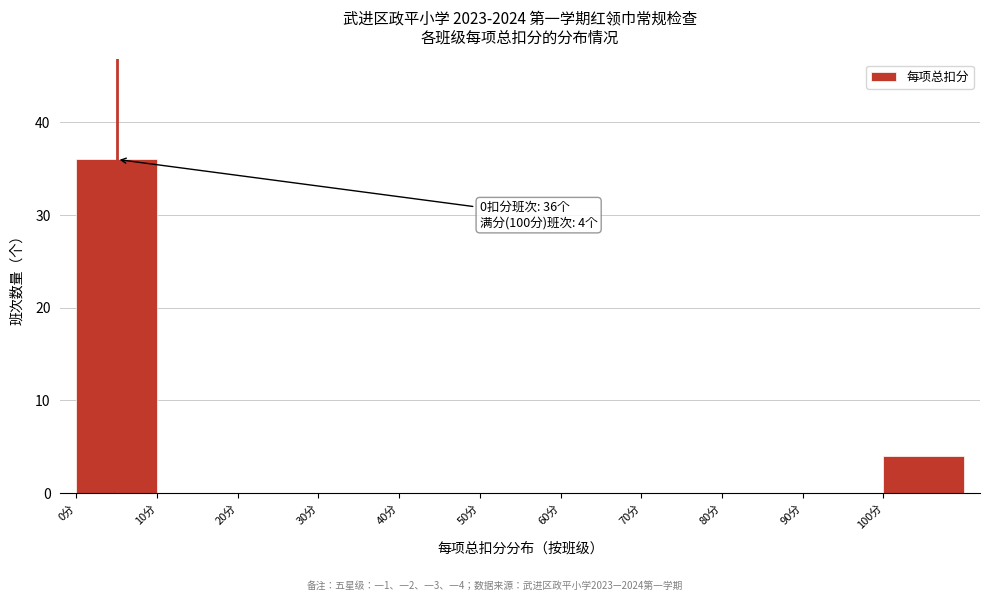

Which range on the x-axis has the tallest bar?

0 to 10